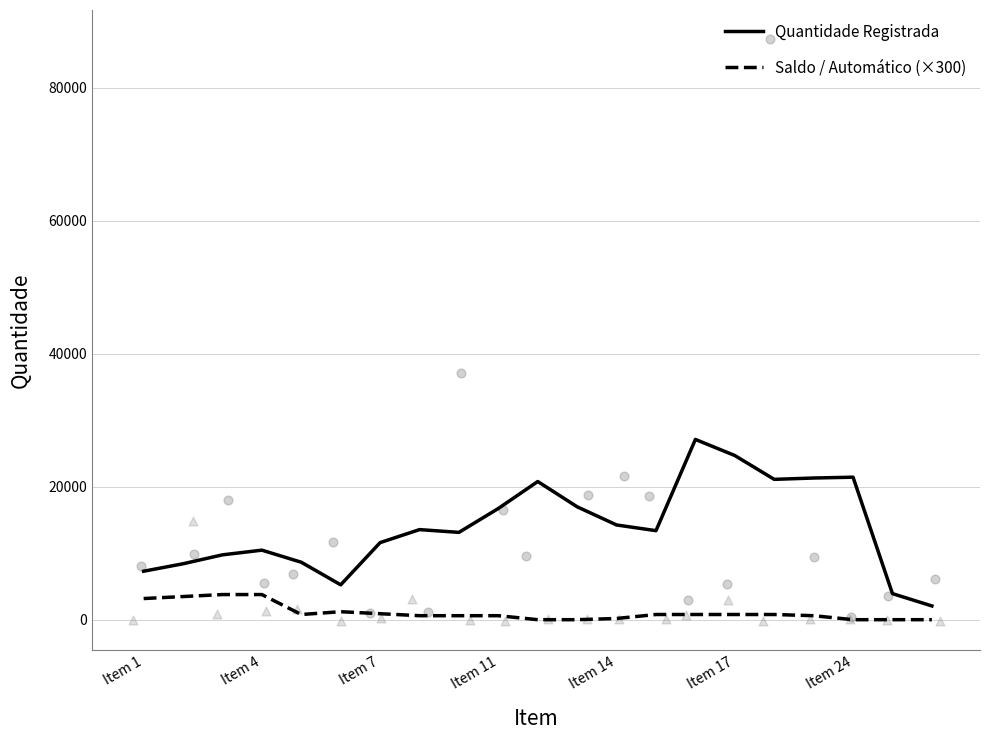

What is the total value across all series at Item 11?

17327.6